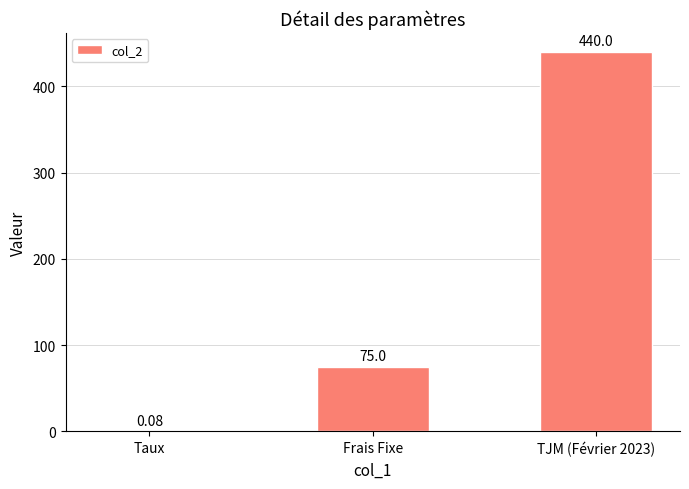

At which label is the value closest to 220?

Frais Fixe